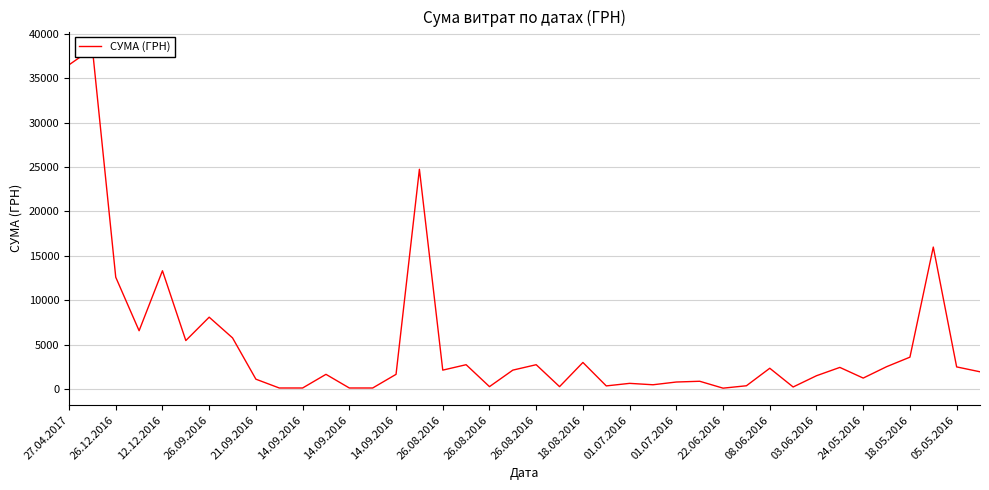

The chart shows a value of 212.3 at 01.07.2016. True or false?

False